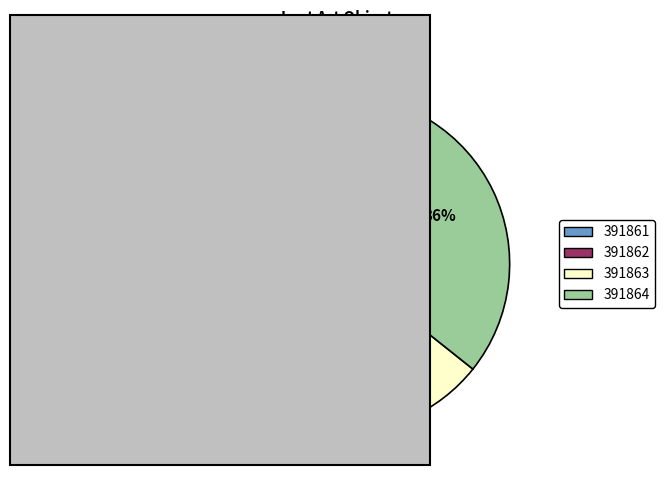

Is it true that 391864 is 50% of the pie?

False